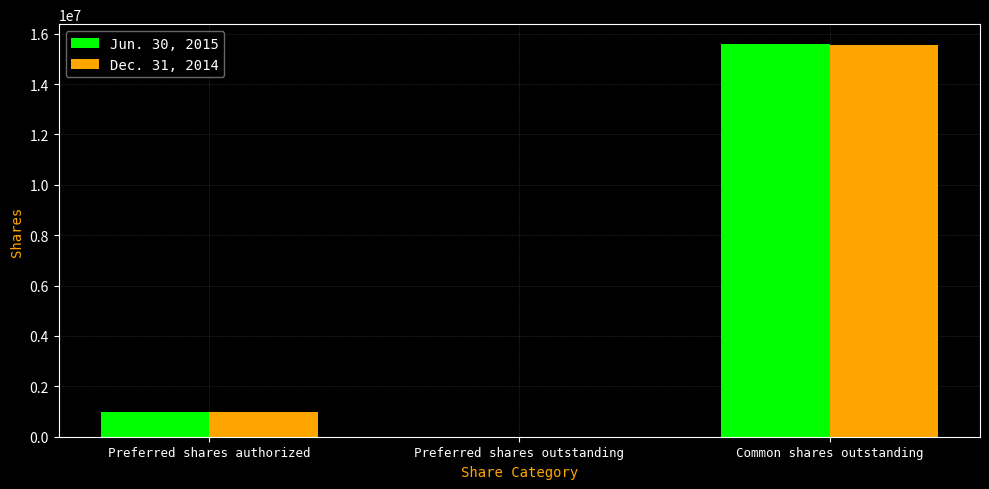

What is the sum of the Jun. 30, 2015 values at Preferred shares outstanding and Preferred shares authorized?

1000000